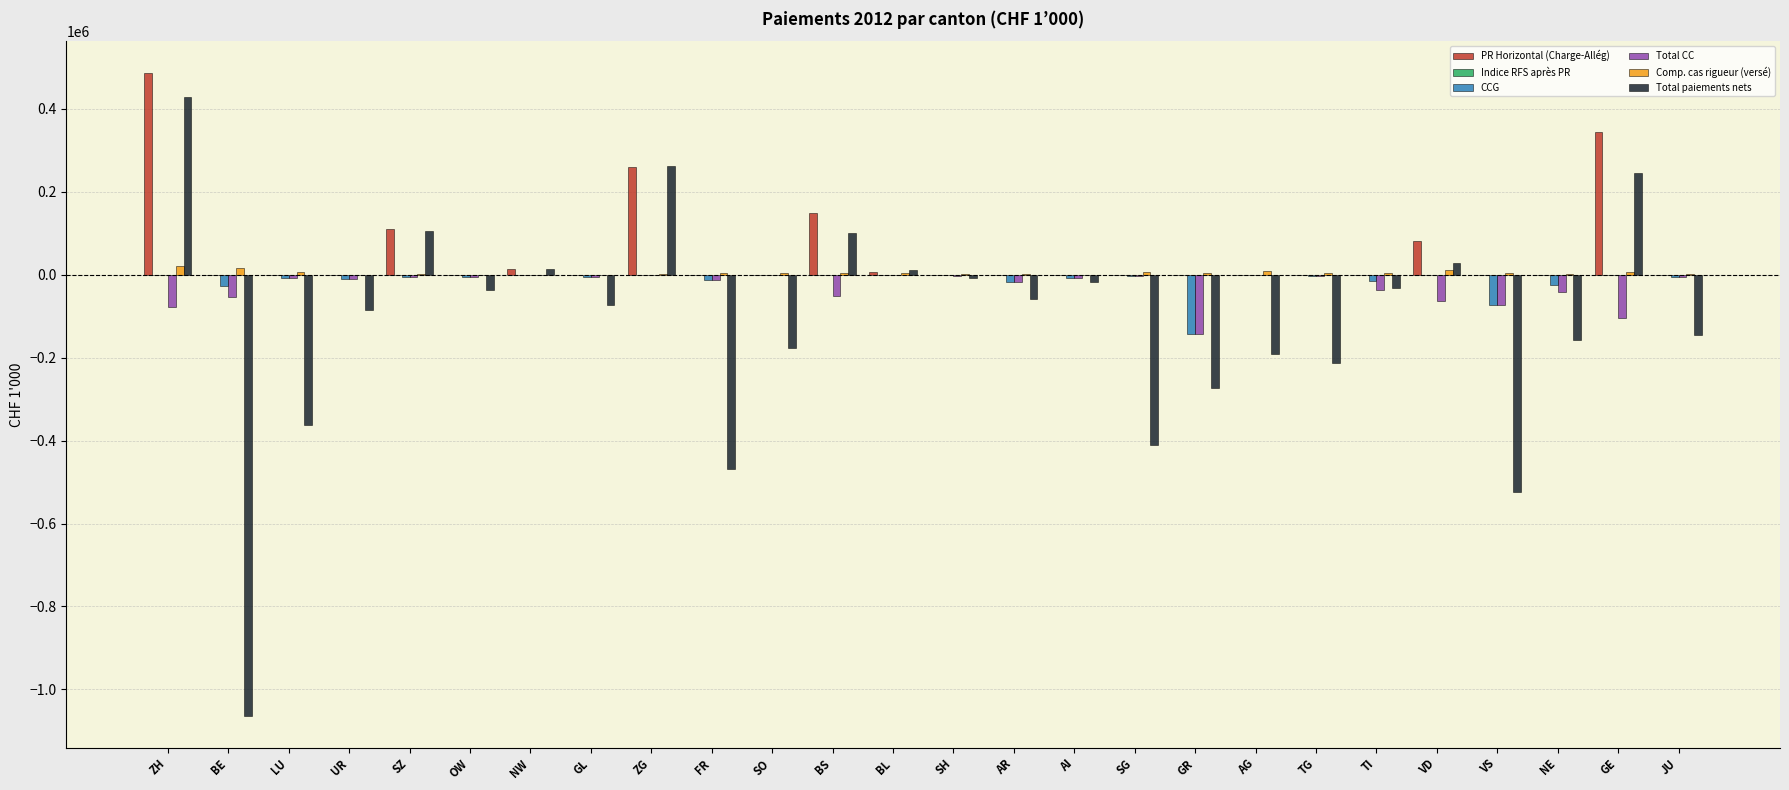

What value does the Total CC series have at TI?

-35835.6